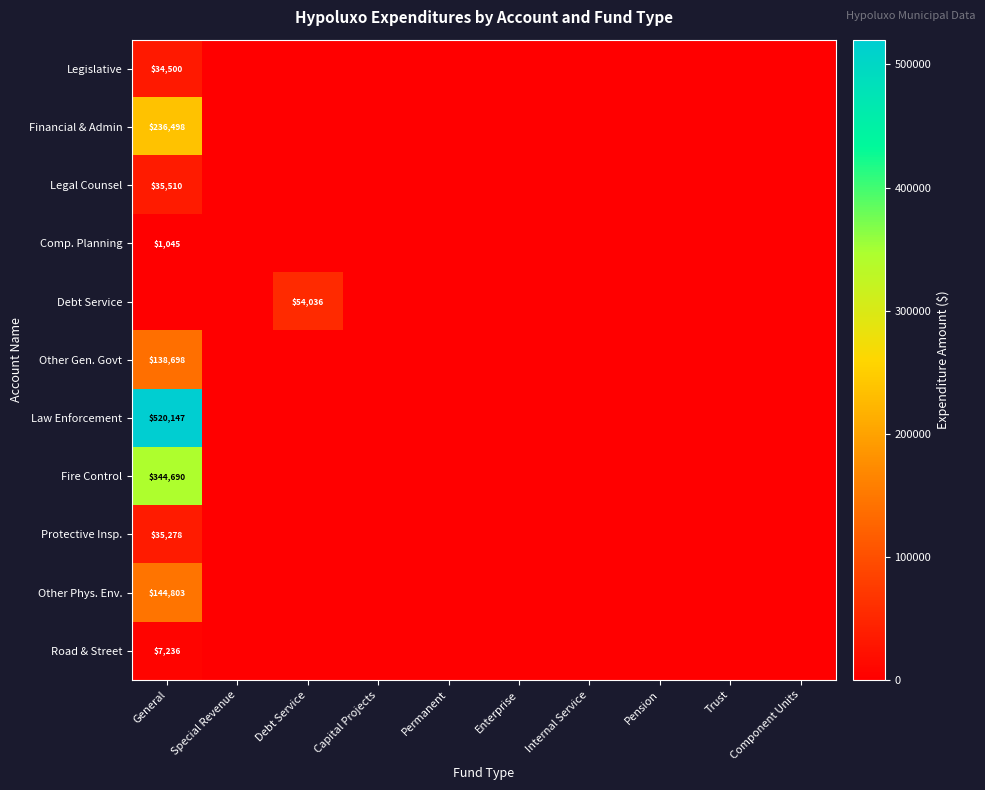

True or false: Debt Service has a value of 54036 at Debt Service.

True